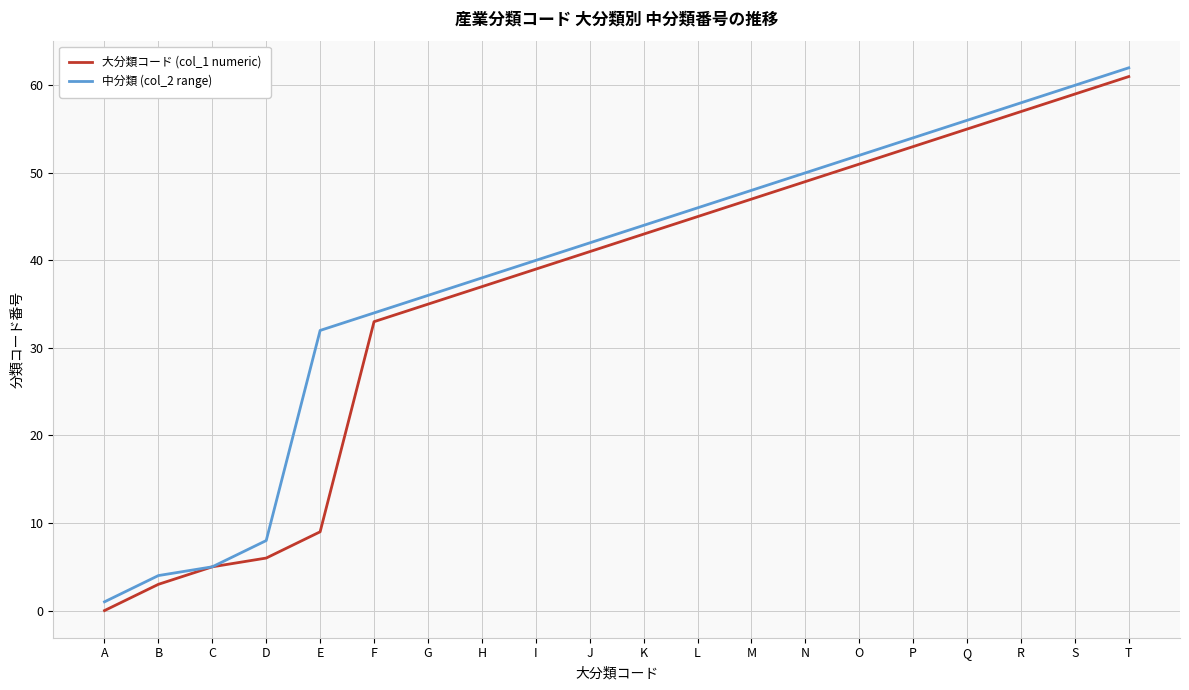

What is the maximum value shown in the chart?

62